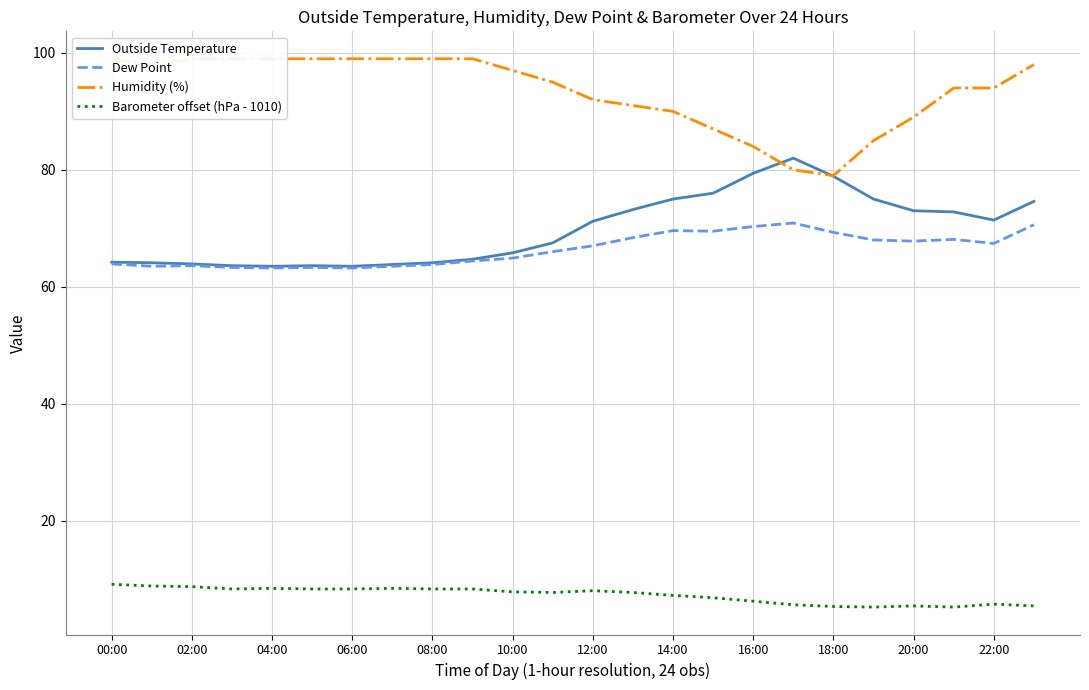

What is the minimum value for Barometer offset (hPa - 1010)?

5.2